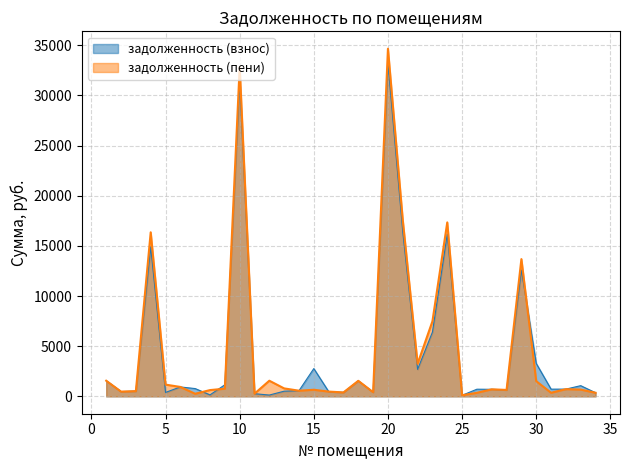

What is the lowest value of the задолженность (взнос) series?

104.6